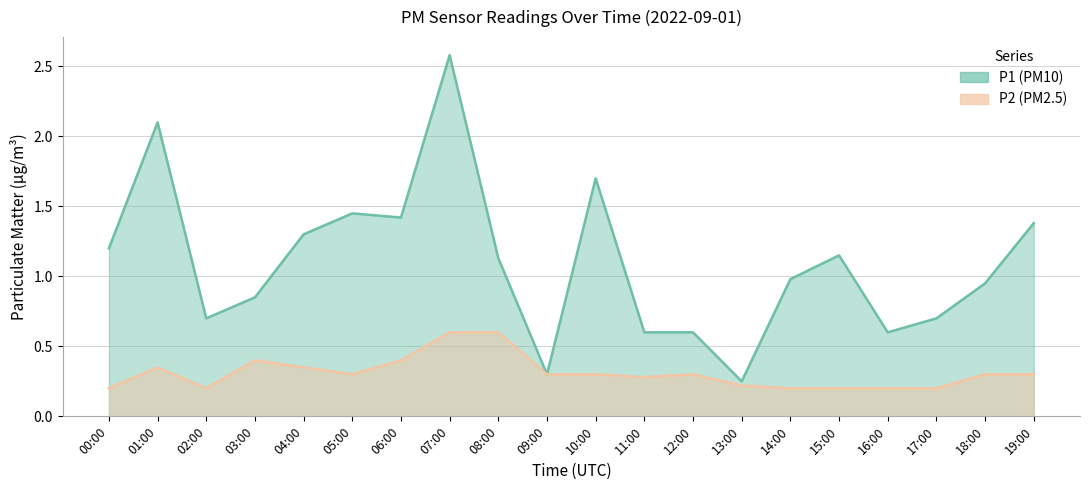

At which category does P1 reach its first local valley?

02:00